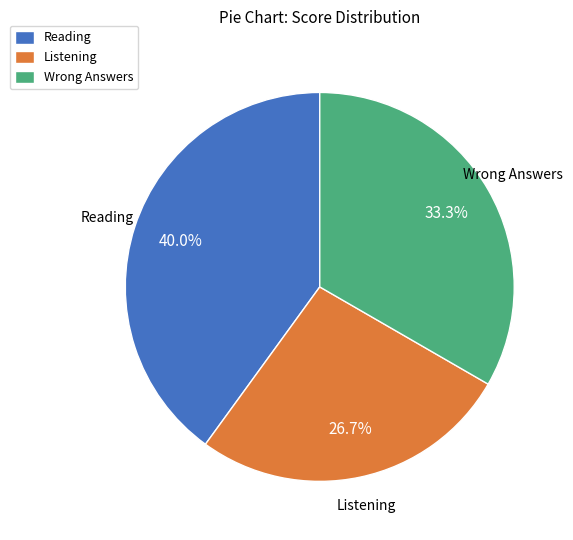

Approximately how many times larger is the value at Listening compared to Wrong Answers?

0.8